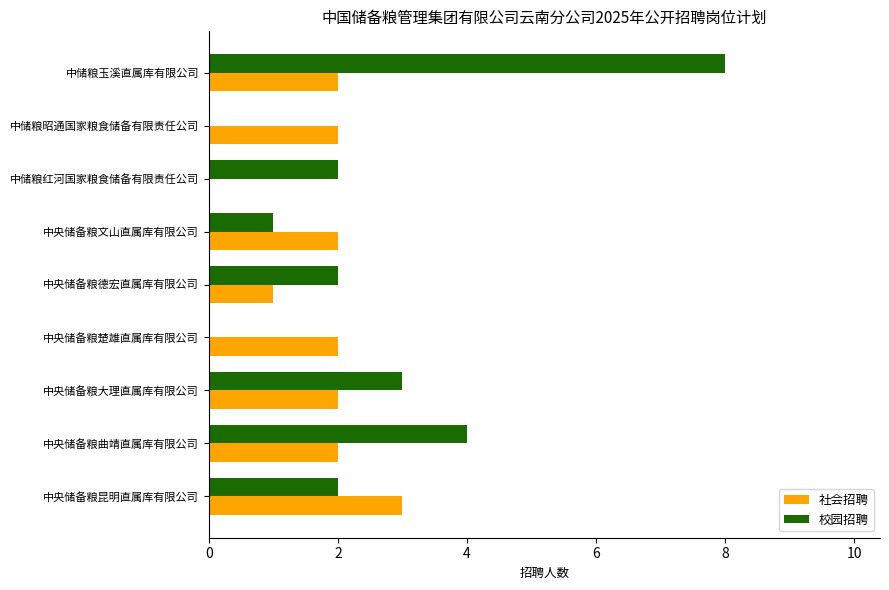

The value of 校园招聘 at 中央储备粮德宏直属库有限公司 is 2. True or false?

True